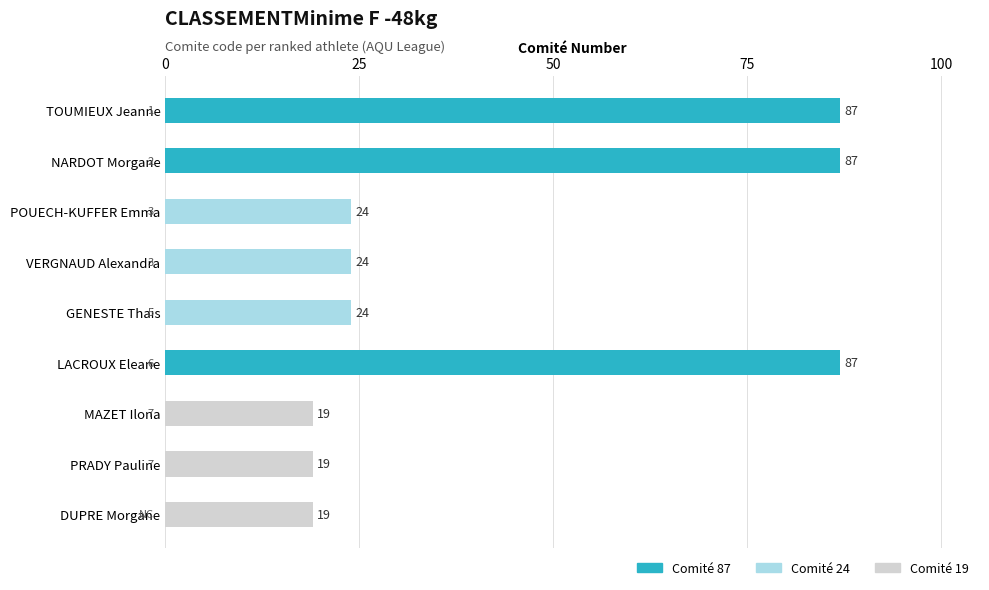

Is it true that the value at POUECH-KUFFER Emma is 38?

False